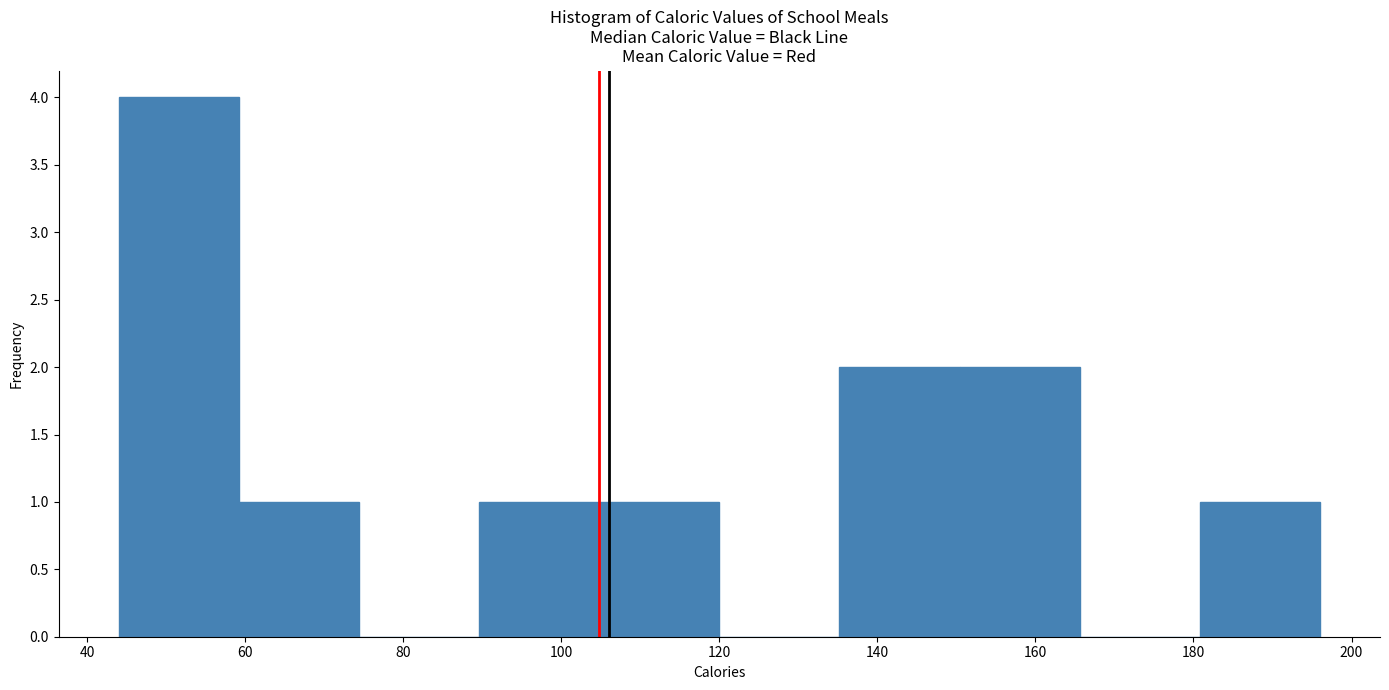

Which range on the x-axis has the tallest bar?

44.0 to 59.2